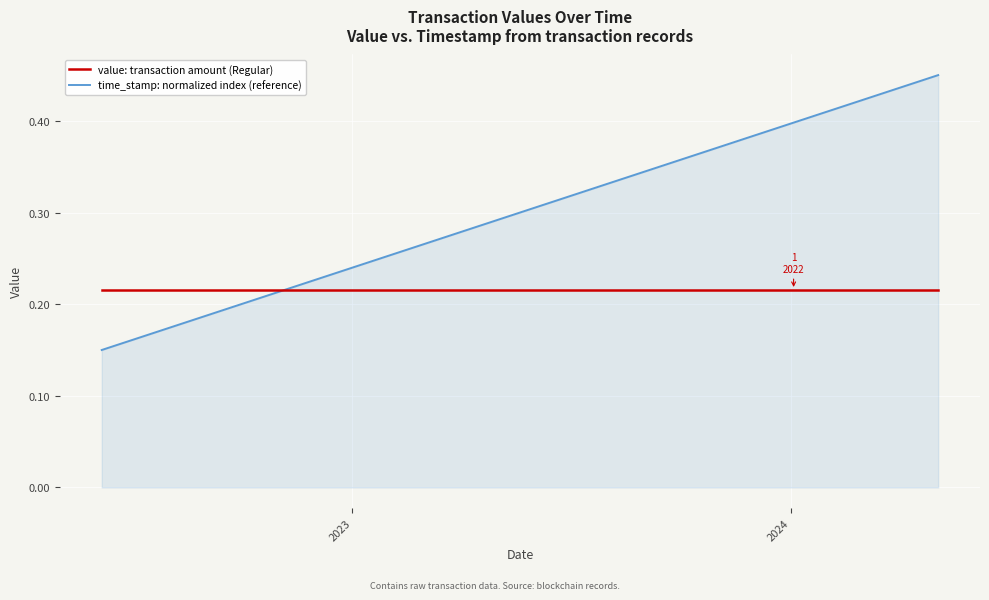

Which series has the largest total across all categories?

time_stamp: normalized index (reference)